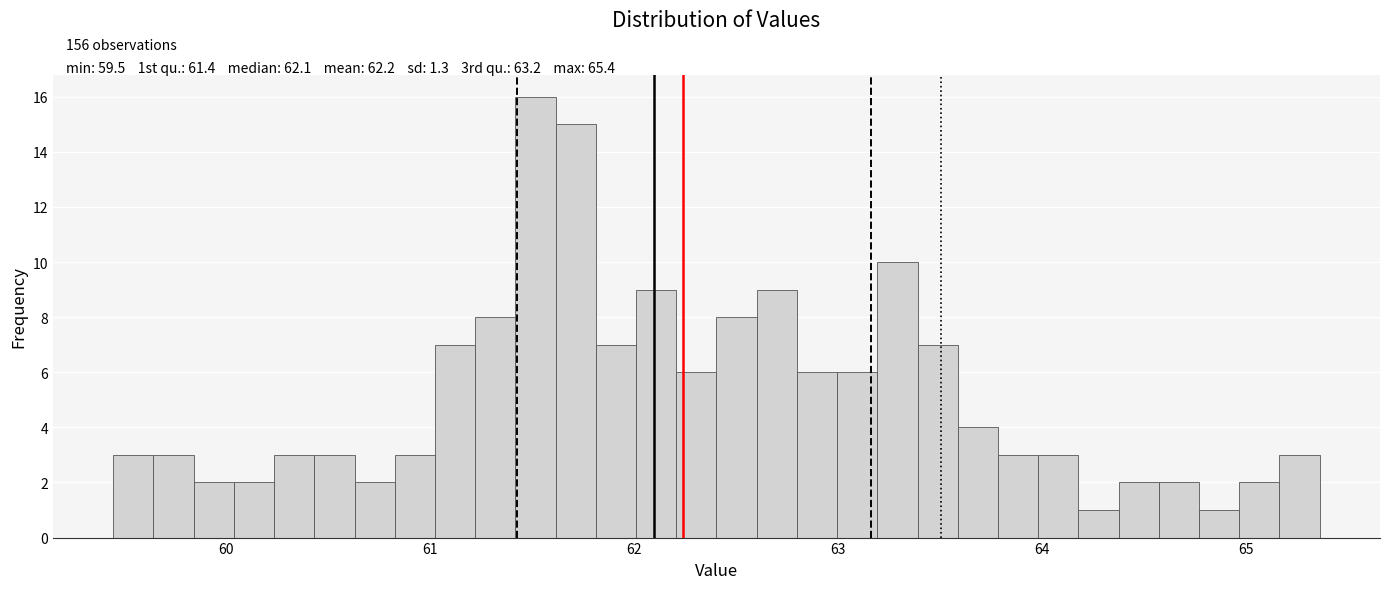

Around what value on the x-axis is the tallest bar? Give the approximate position of its centre, as read against the axis.

61.5